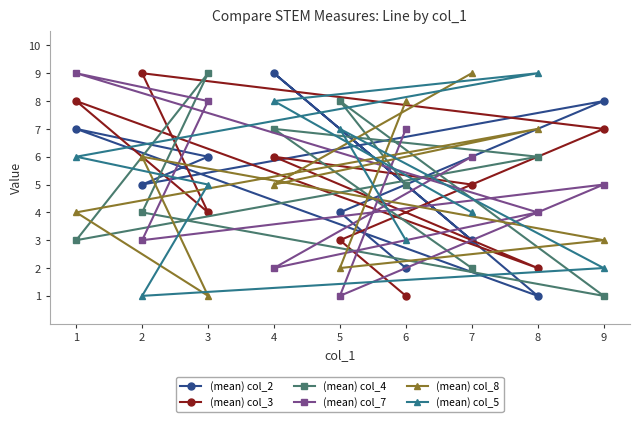

At which label is (mean) col_4 closest to 5?

6